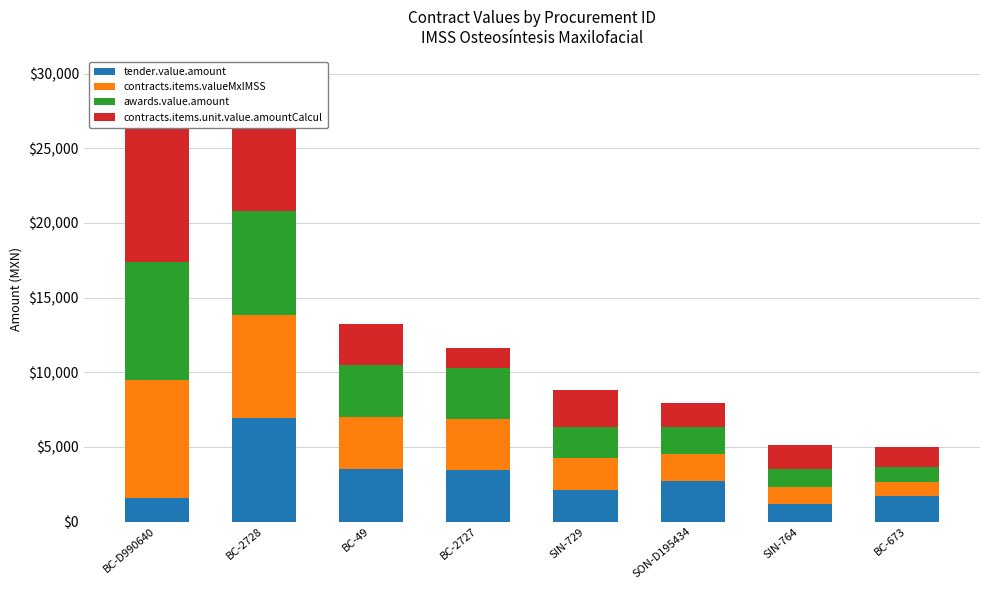

Does the chart contain any negative values?

No